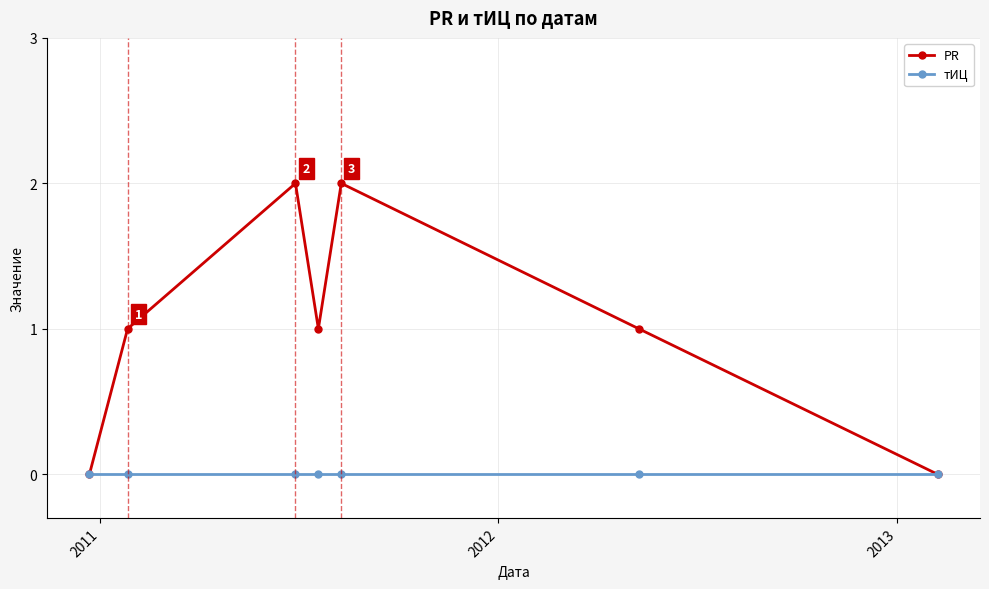

How many lines are shown in the chart?

2